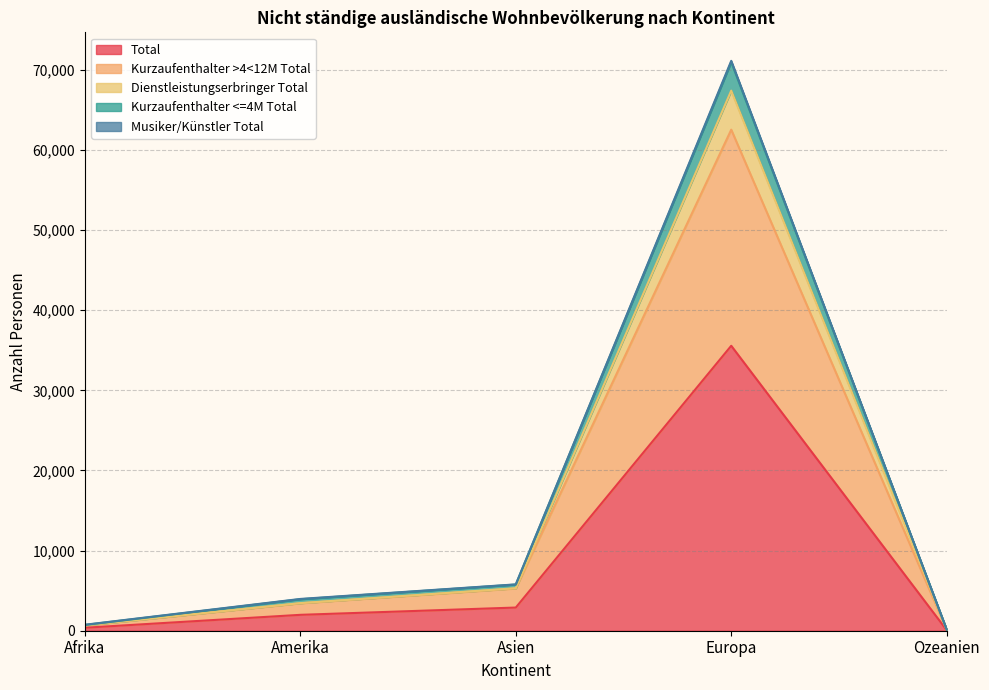

True or false: Total has a value of 373 at Afrika.

True